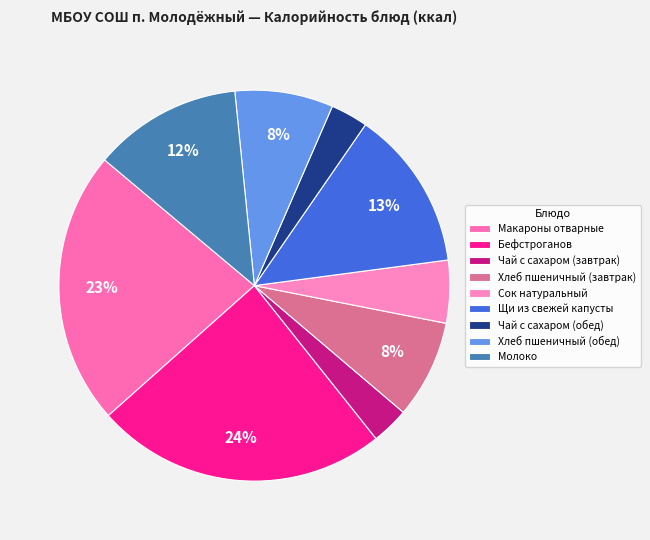

Is there any slice that represents more than half of the pie?

No